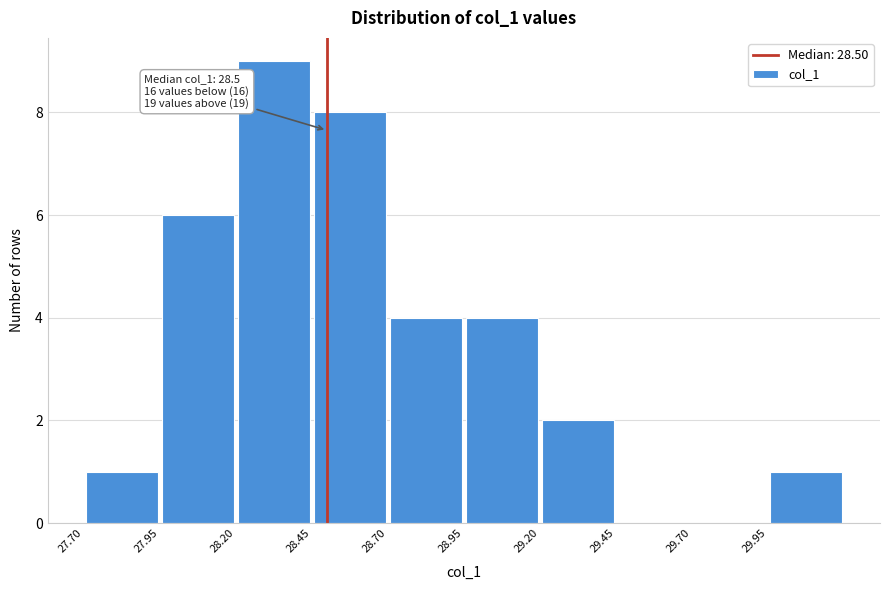

Over which range of the x-axis is the bar tallest?

28.20 to 28.45